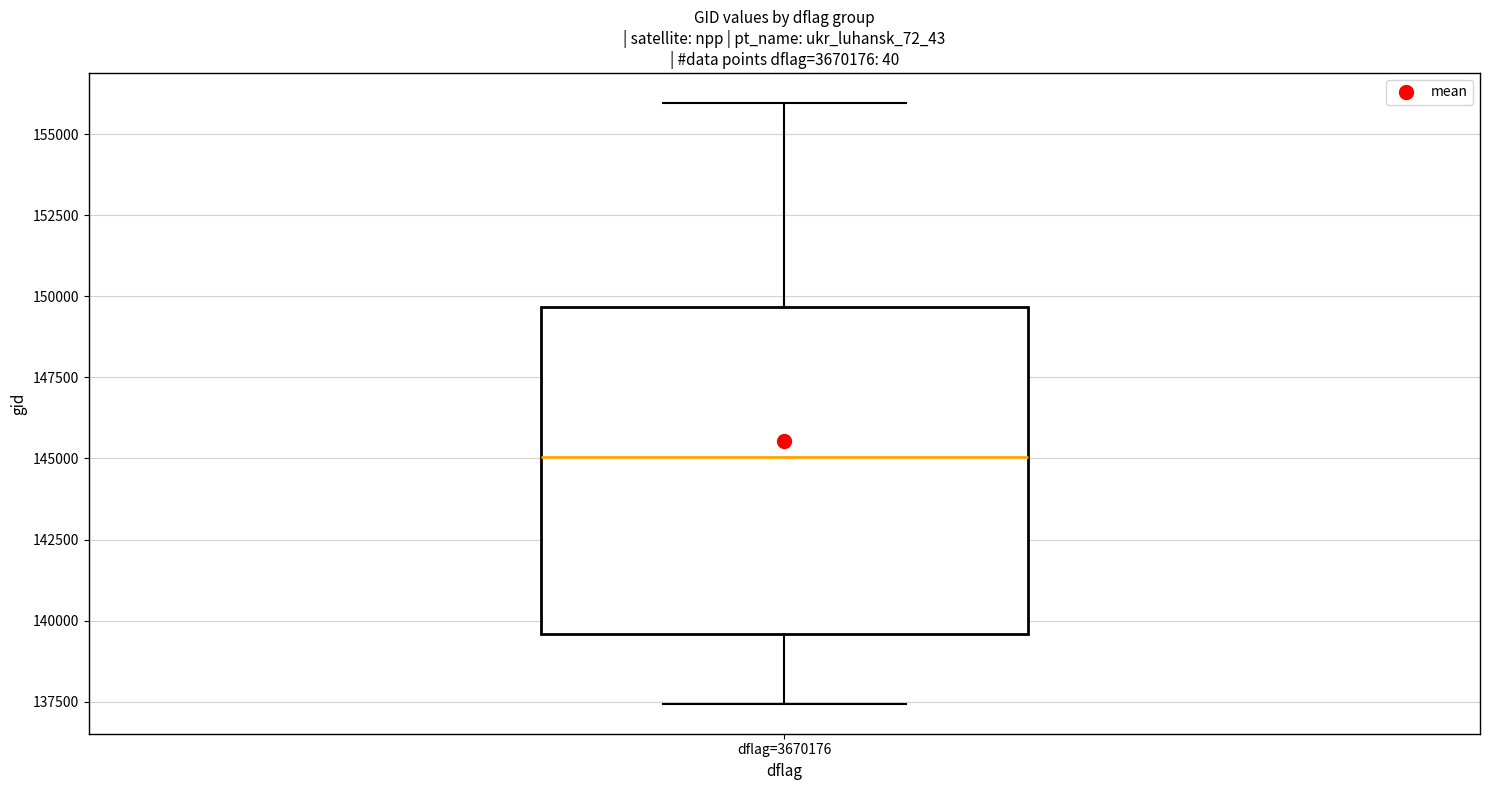

Transcribe this box plot: give where the median line is, the range the box spans, and where the two whiskers end, as read against the y-axis. The values are not printed on the chart, so give them approximately, as read against the axis.

median 145000, box 139500 to 149500, whiskers 137500 to 156000